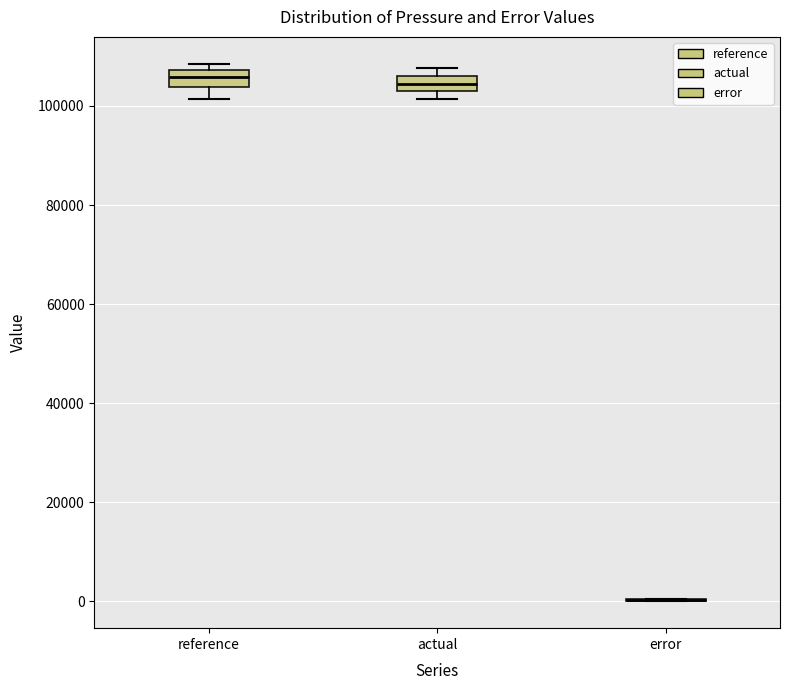

Where does the lower whisker of the box for reference end on the y-axis? The values are not printed on the chart, so give them approximately, as read against the axis.

102000